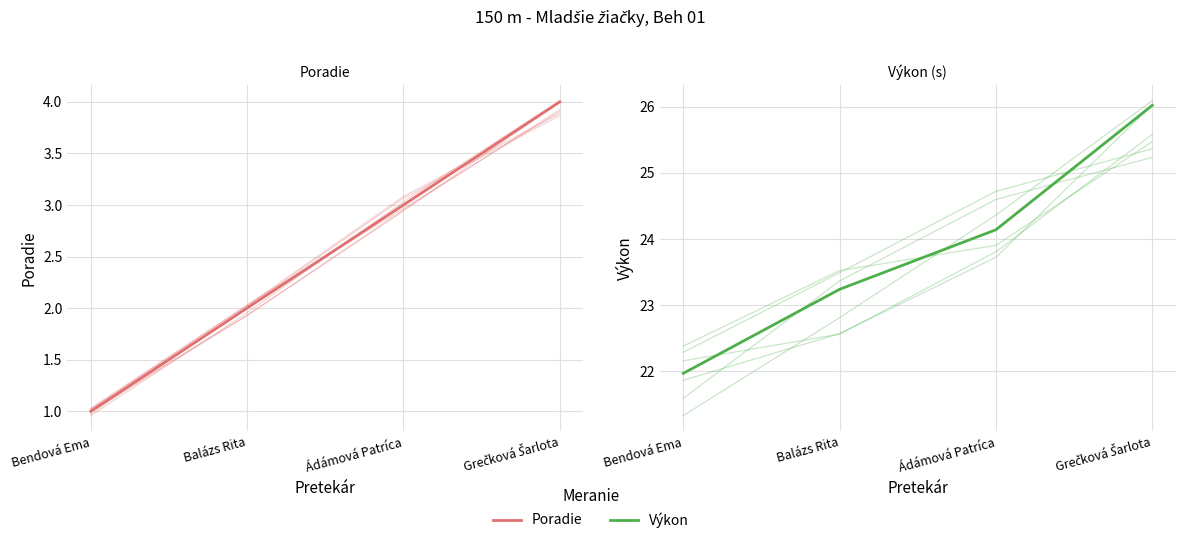

Does the chart have visible grid lines?

Yes